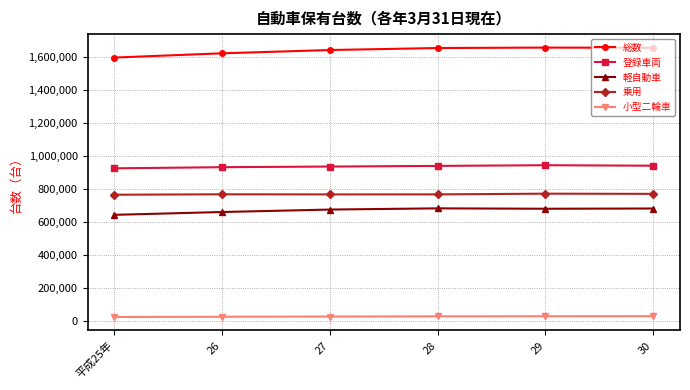

True or false: 登録車両 has more than 0 points higher than both neighbors.

True